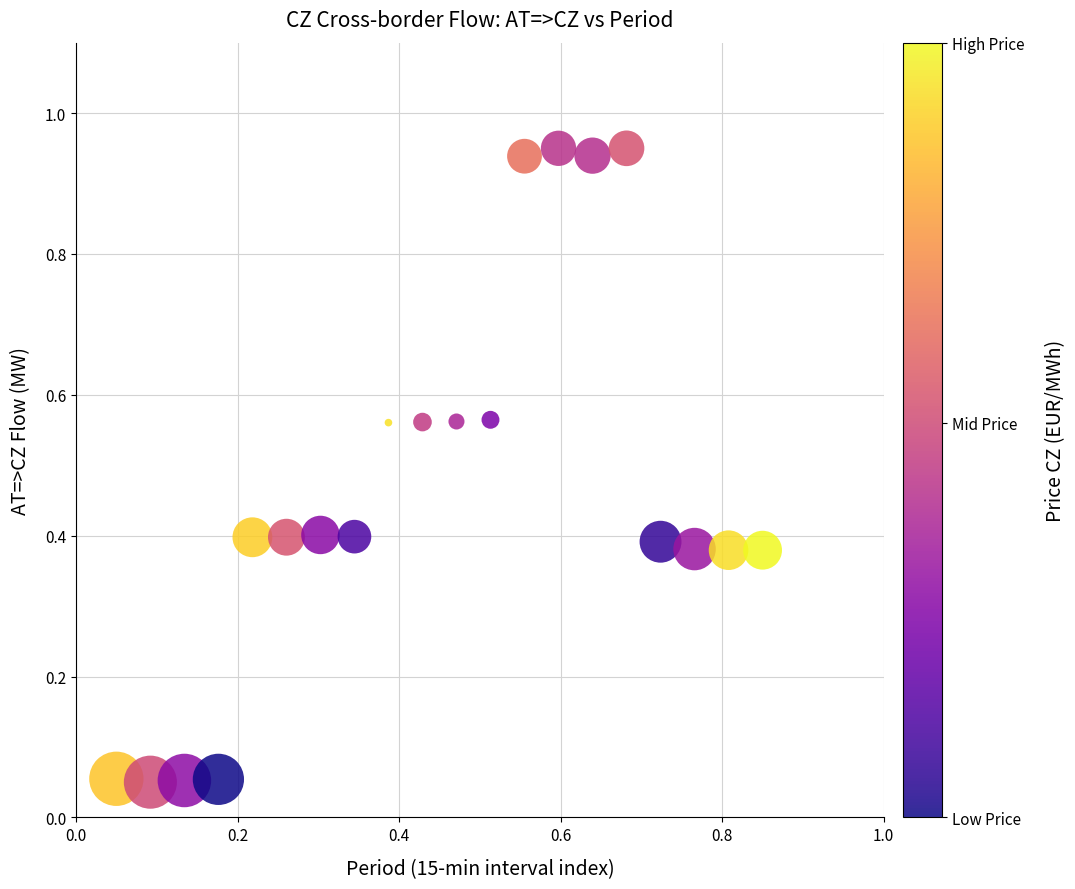

What is the range of X values (max minus min)?

0.8